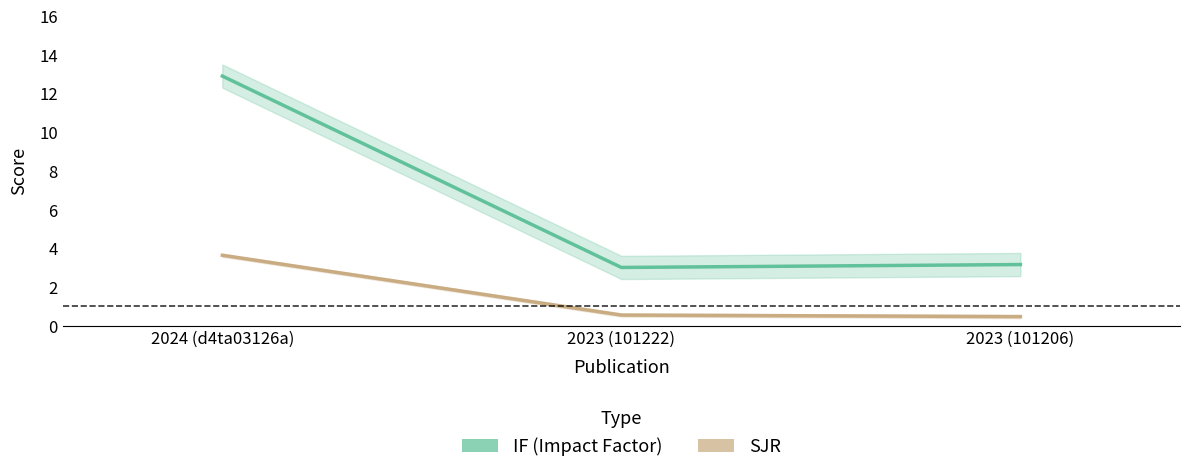

The value of SJR at 2023 (101206) is 0.5. True or false?

True